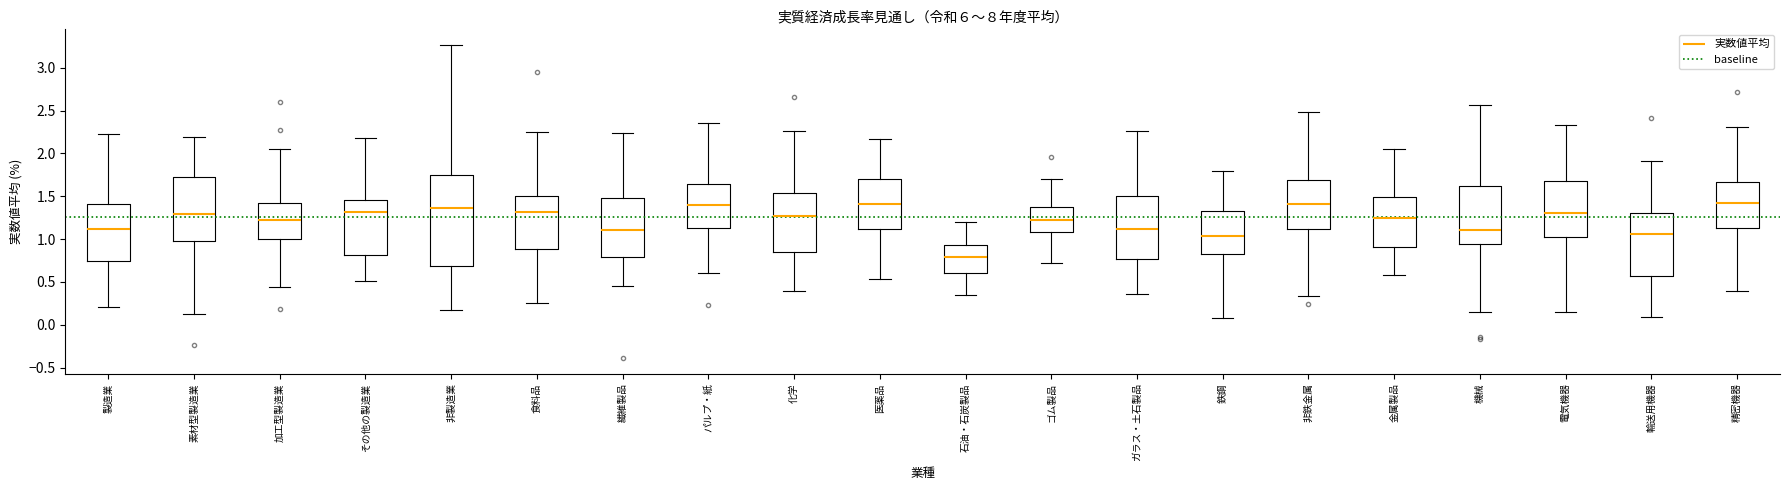

Reading left to right, transcribe this box plot: for each box, give where its median line is, the range the box spans, and where its two whiskers end, as read against the y-axis. The values are not printed on the chart, so give them approximately, as read against the axis.

製造業: median 1.10, box 0.75 to 1.40, whiskers 0.20 to 2.20
素材型製造業: median 1.30, box 1.00 to 1.70, whiskers 0.15 to 2.20
加工型製造業: median 1.20, box 1.00 to 1.40, whiskers 0.45 to 2.05
その他の製造業: median 1.30, box 0.80 to 1.45, whiskers 0.50 to 2.20
非製造業: median 1.35, box 0.70 to 1.75, whiskers 0.15 to 3.25
食料品: median 1.30, box 0.90 to 1.50, whiskers 0.25 to 2.25
繊維製品: median 1.10, box 0.80 to 1.50, whiskers 0.45 to 2.25
パルプ・紙: median 1.40, box 1.10 to 1.65, whiskers 0.60 to 2.35
化学: median 1.25, box 0.85 to 1.55, whiskers 0.40 to 2.25
医薬品: median 1.40, box 1.10 to 1.70, whiskers 0.55 to 2.15
石油・石炭製品: median 0.80, box 0.60 to 0.95, whiskers 0.35 to 1.20
ゴム製品: median 1.20, box 1.10 to 1.35, whiskers 0.70 to 1.70
ガラス・土石製品: median 1.10, box 0.75 to 1.50, whiskers 0.35 to 2.25
鉄鋼: median 1.05, box 0.80 to 1.35, whiskers 0.05 to 1.80
非鉄金属: median 1.40, box 1.10 to 1.70, whiskers 0.35 to 2.50
金属製品: median 1.25, box 0.90 to 1.50, whiskers 0.60 to 2.05
機械: median 1.10, box 0.95 to 1.60, whiskers 0.15 to 2.55
電気機器: median 1.30, box 1.05 to 1.70, whiskers 0.15 to 2.35
輸送用機器: median 1.05, box 0.55 to 1.30, whiskers 0.10 to 1.90
精密機器: median 1.40, box 1.15 to 1.65, whiskers 0.40 to 2.30